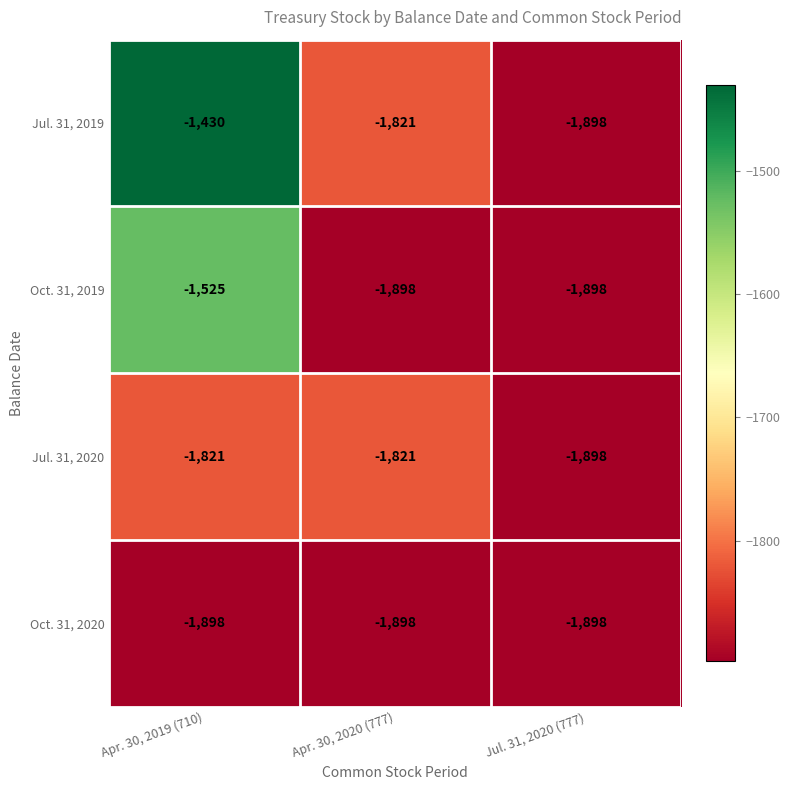

The Oct. 31, 2020 series shows -1194 at Apr. 30, 2020 (777). True or false?

False